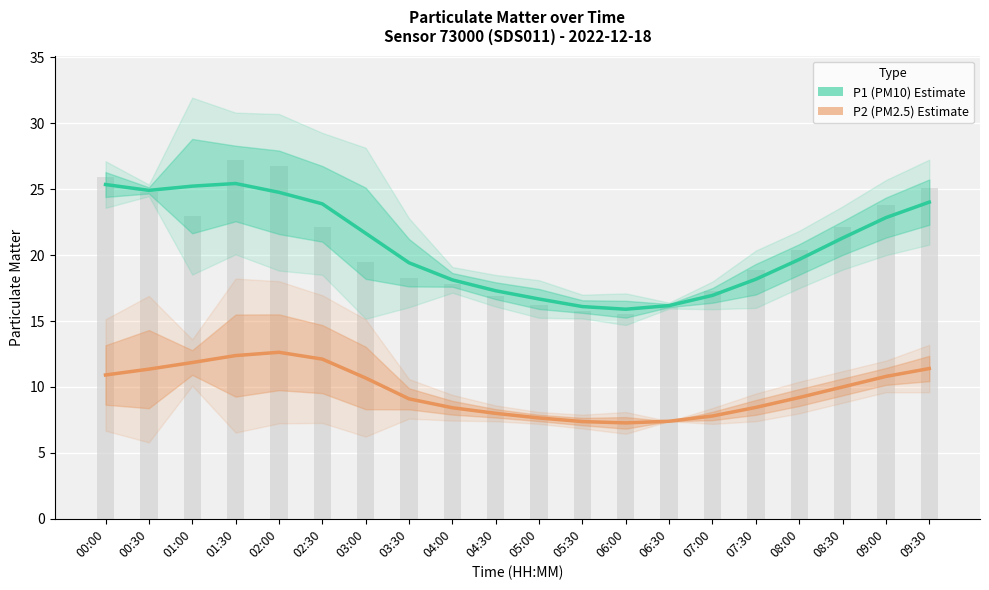

Reading right to left, transcribe all the data shown in this chart.

P1 (PM10): 09:30=24.0	09:00=22.9	08:30=21.3	08:00=19.7	07:30=18.2	07:00=17.0	06:30=16.2	06:00=15.9	05:30=16.1	05:00=16.7	04:30=17.3	04:00=18.1	03:30=19.4	03:00=21.7	02:30=23.9	02:00=24.8	01:30=25.4	01:00=25.2	00:30=24.9	00:00=25.4
P2 (PM2.5): 09:30=11.4	09:00=10.8	08:30=10.0	08:00=9.2	07:30=8.4	07:00=7.8	06:30=7.4	06:00=7.3	05:30=7.4	05:00=7.6	04:30=8.0	04:00=8.4	03:30=9.1	03:00=10.7	02:30=12.1	02:00=12.6	01:30=12.4	01:00=11.9	00:30=11.4	00:00=10.9